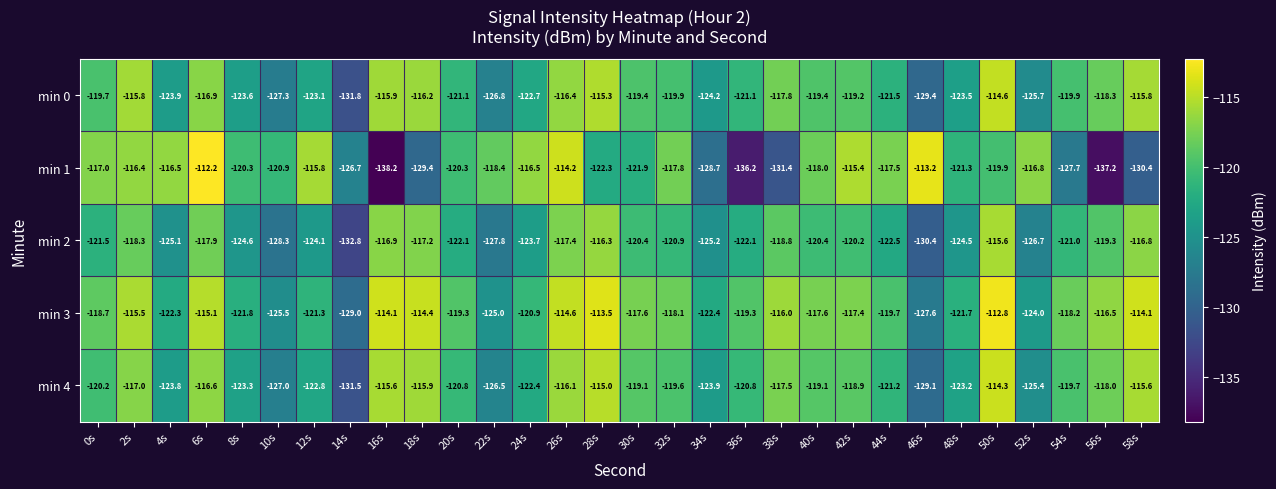

The min 1 series shows -178.4 at 36s. True or false?

False